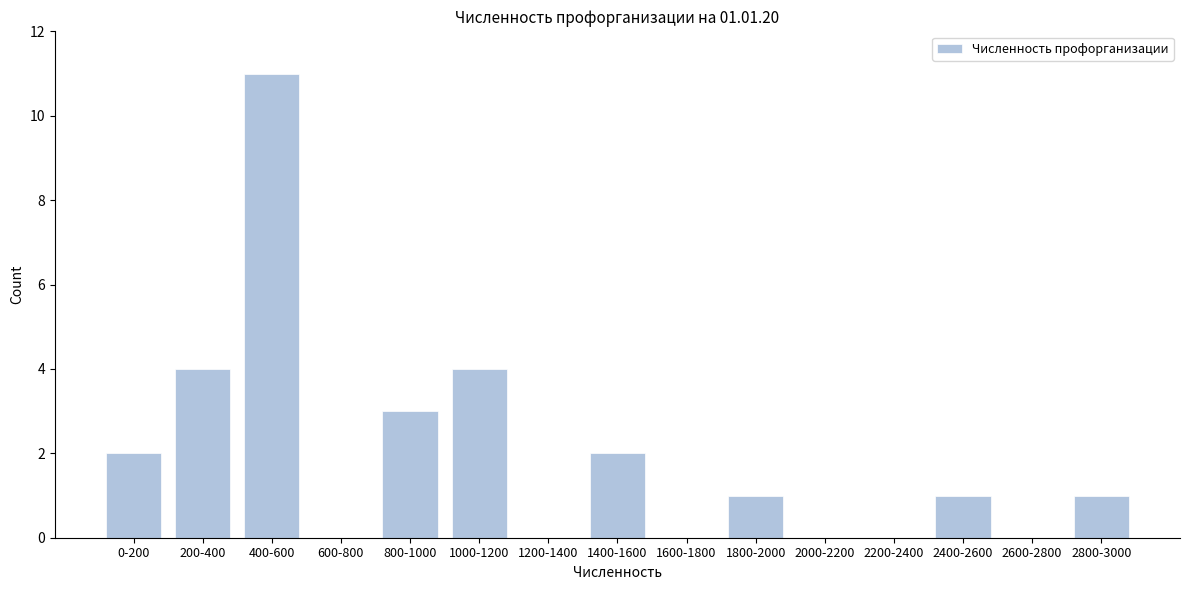

Reading right to left, list all the values displayed in this chart.

2800-3000=1	2600-2800=0	2400-2600=1	2200-2400=0	2000-2200=0	1800-2000=1	1600-1800=0	1400-1600=2	1200-1400=0	1000-1200=4	800-1000=3	600-800=0	400-600=11	200-400=4	0-200=2